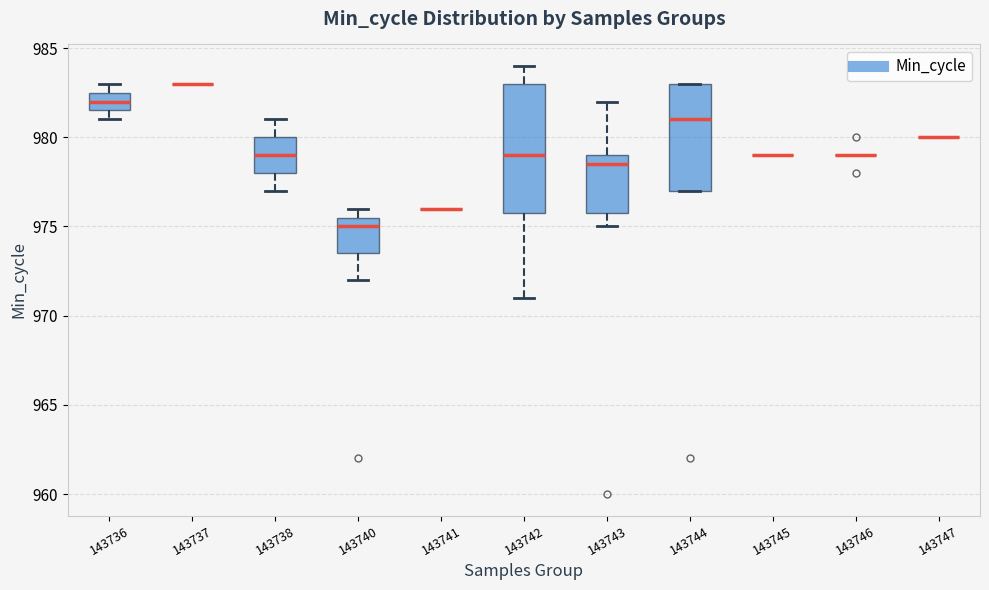

Where does the upper whisker of the box at x = 143743 end on the y-axis? The values are not printed on the chart, so give them approximately, as read against the axis.

982.0